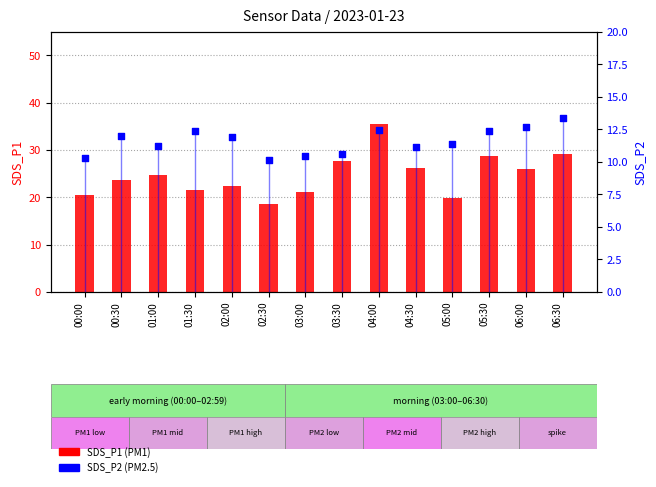

Is the value of SDS_P1 (PM1) at 06:00 greater than the value of SDS_P2 (PM2.5) at 04:30?

Yes